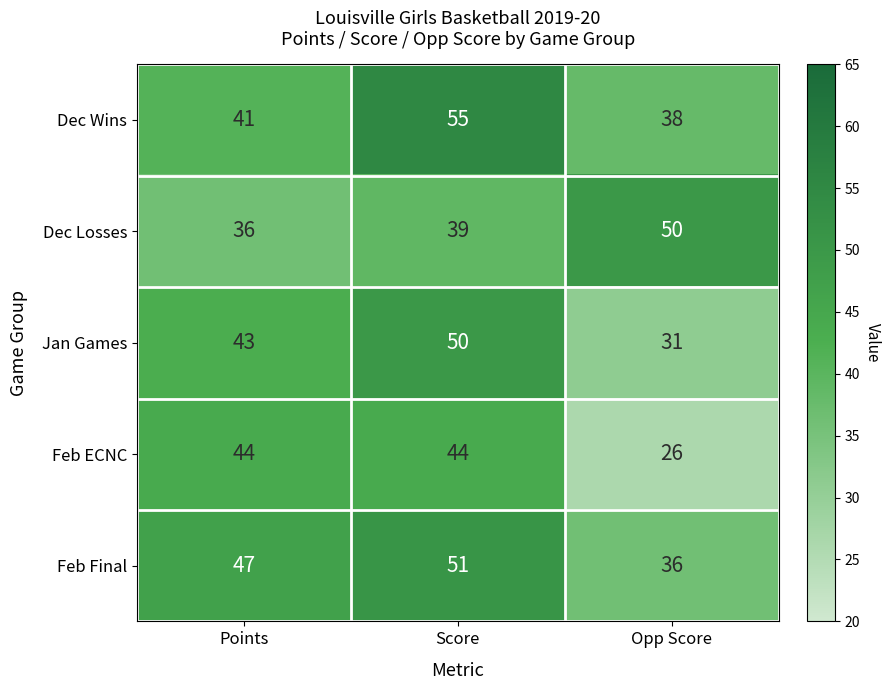

The Dec Wins series shows 38 at Opp Score. True or false?

True